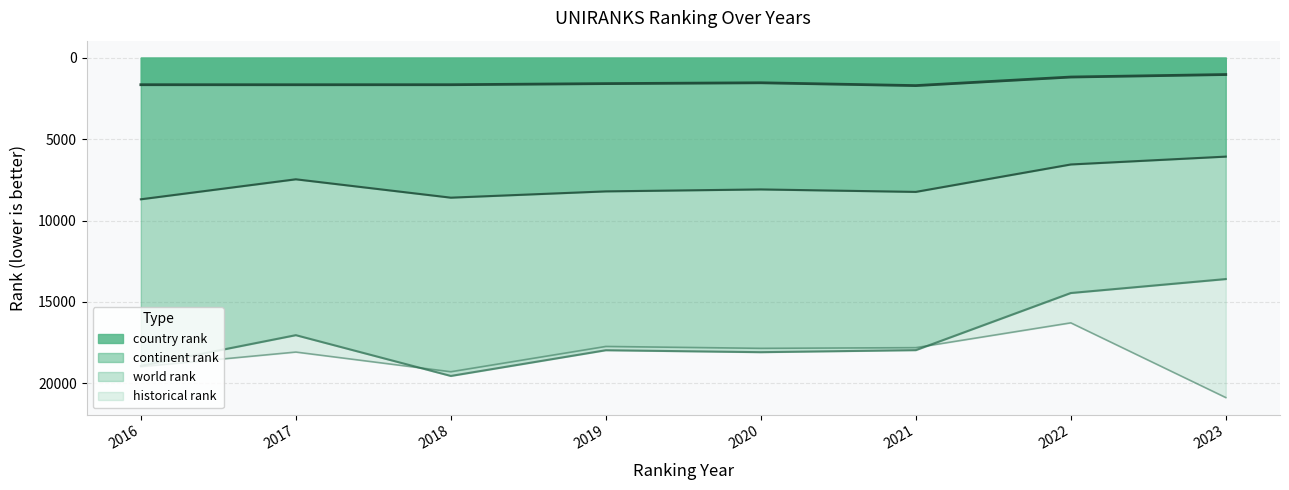

Where is country rank nearest to the value 1375?

2020